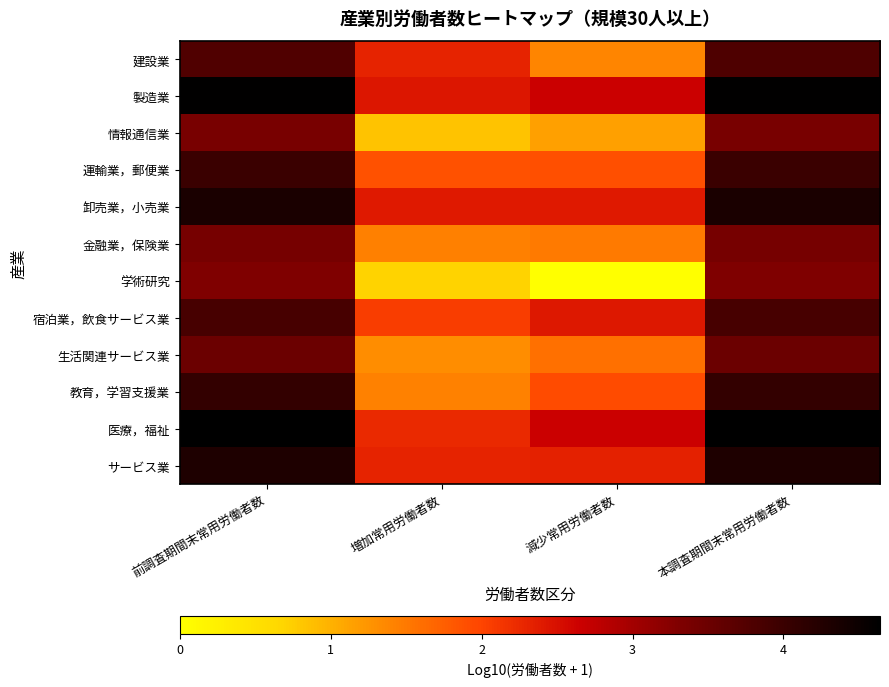

Reading right to left, what are all the values shown in this chart?

建設業: 本調査期間末常用労働者数=3.8	減少常用労働者数=1.4	増加常用労働者数=2.3	前調査期間末常用労働者数=3.8
製造業: 本調査期間末常用労働者数=4.6	減少常用労働者数=2.7	増加常用労働者数=2.4	前調査期間末常用労働者数=4.6
情報通信業: 本調査期間末常用労働者数=3.4	減少常用労働者数=1.1	増加常用労働者数=0.8	前調査期間末常用労働者数=3.4
運輸業，郵便業: 本調査期間末常用労働者数=4.0	減少常用労働者数=1.9	増加常用労働者数=1.9	前調査期間末常用労働者数=4.0
卸売業，小売業: 本調査期間末常用労働者数=4.3	減少常用労働者数=2.4	増加常用労働者数=2.4	前調査期間末常用労働者数=4.3
金融業，保険業: 本調査期間末常用労働者数=3.4	減少常用労働者数=1.5	増加常用労働者数=1.4	前調査期間末常用労働者数=3.4
学術研究: 本調査期間末常用労働者数=3.3	減少常用労働者数=0.0	増加常用労働者数=0.7	前調査期間末常用労働者数=3.3
宿泊業，飲食サービス業: 本調査期間末常用労働者数=3.9	減少常用労働者数=2.4	増加常用労働者数=2.1	前調査期間末常用労働者数=3.9
生活関連サービス業: 本調査期間末常用労働者数=3.5	減少常用労働者数=1.6	増加常用労働者数=1.3	前調査期間末常用労働者数=3.5
教育，学習支援業: 本調査期間末常用労働者数=4.1	減少常用労働者数=1.9	増加常用労働者数=1.4	前調査期間末常用労働者数=4.1
医療，福祉: 本調査期間末常用労働者数=4.6	減少常用労働者数=2.7	増加常用労働者数=2.3	前調査期間末常用労働者数=4.6
サービス業: 本調査期間末常用労働者数=4.3	減少常用労働者数=2.3	増加常用労働者数=2.3	前調査期間末常用労働者数=4.3